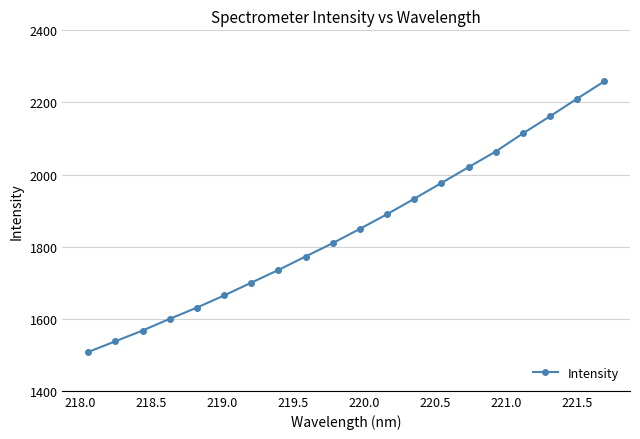

What is the minimum value shown in the chart?

1507.8